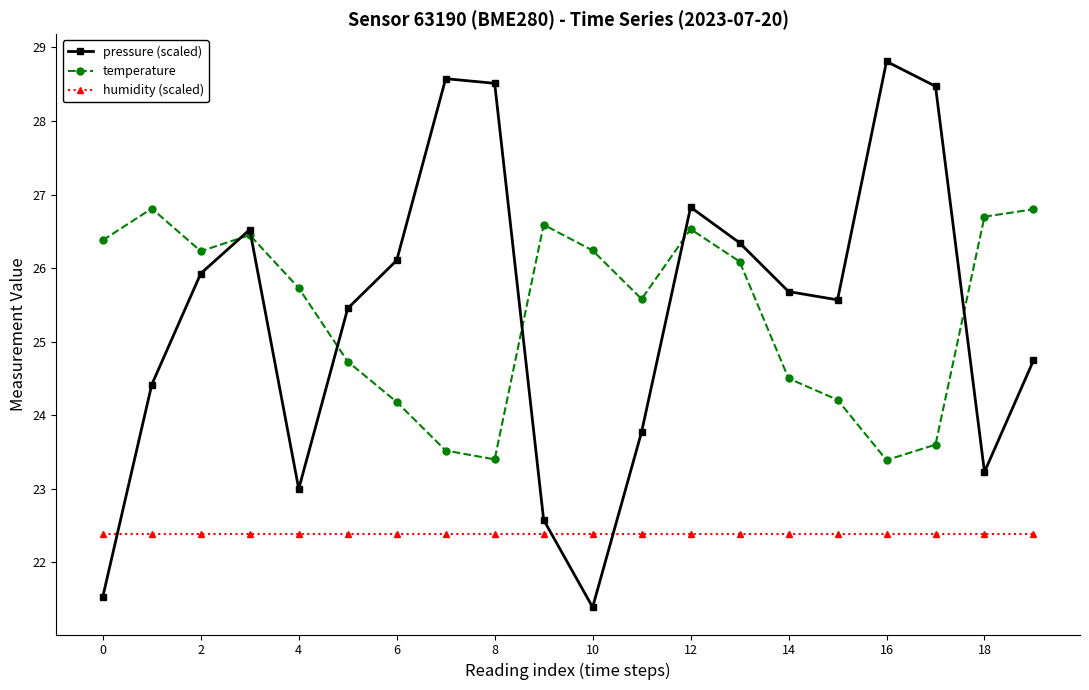

Which series has the largest range (max minus min)?

pressure (scaled)